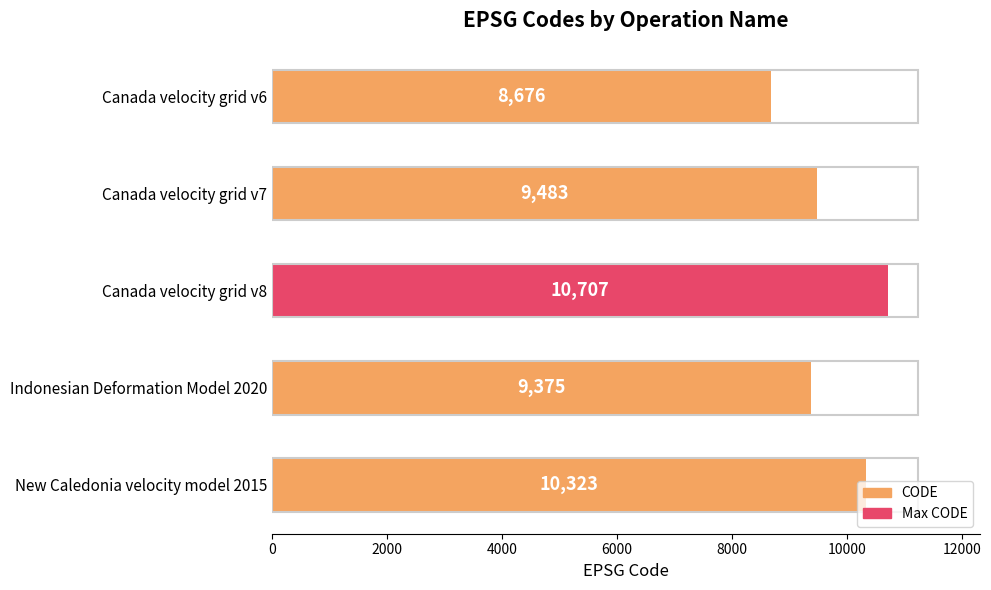

List the labels in order of value, smallest first.

Canada velocity grid v6, Indonesian Deformation Model 2020, Canada velocity grid v7, New Caledonia velocity model 2015, Canada velocity grid v8